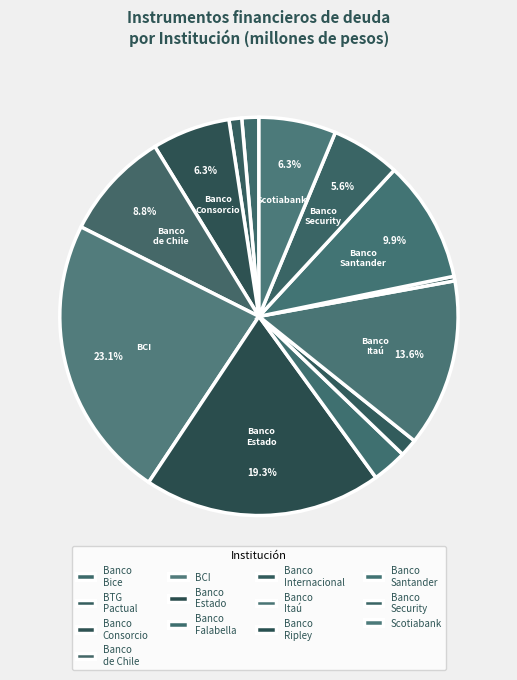

True or false: Banco Consorcio accounts for 6% of the total.

True